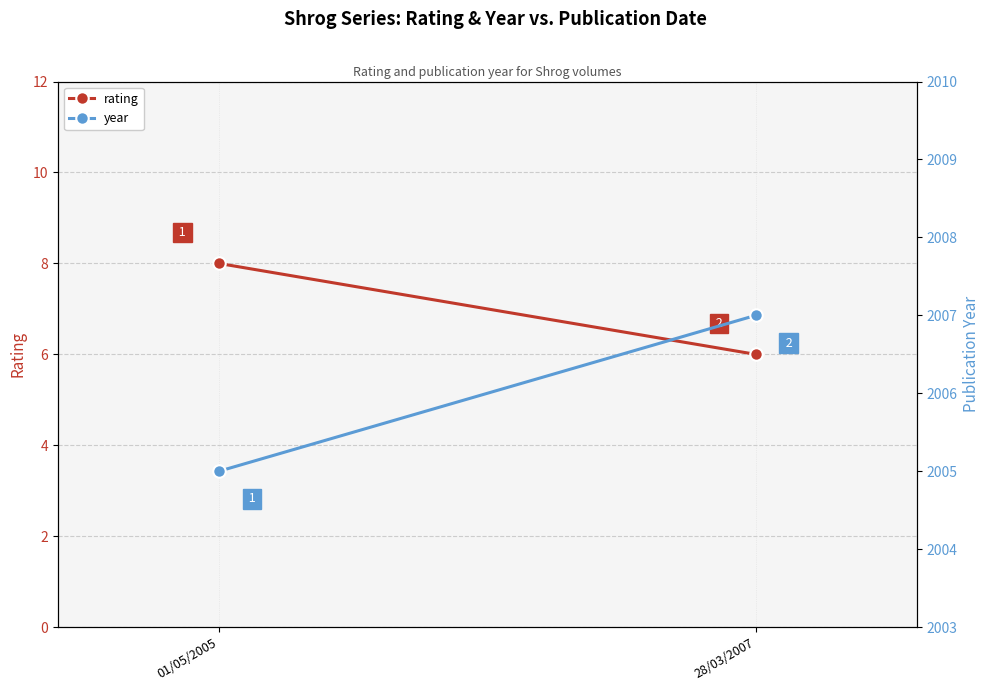

Is it true that year equals 3184 at 28/03/2007?

False